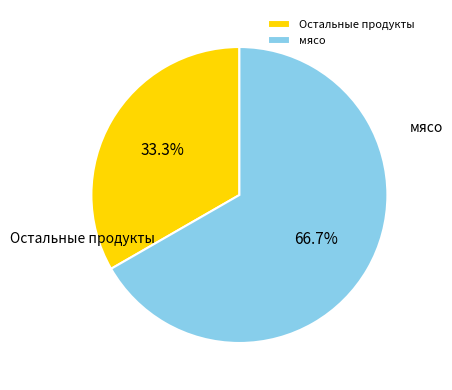

Between мясо and Остальные продукты, which is larger?

мясо